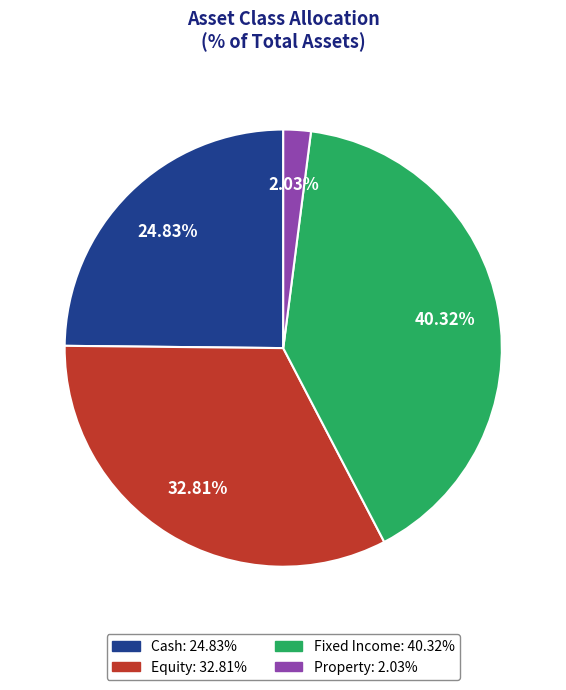

Is there a majority slice in this chart?

No